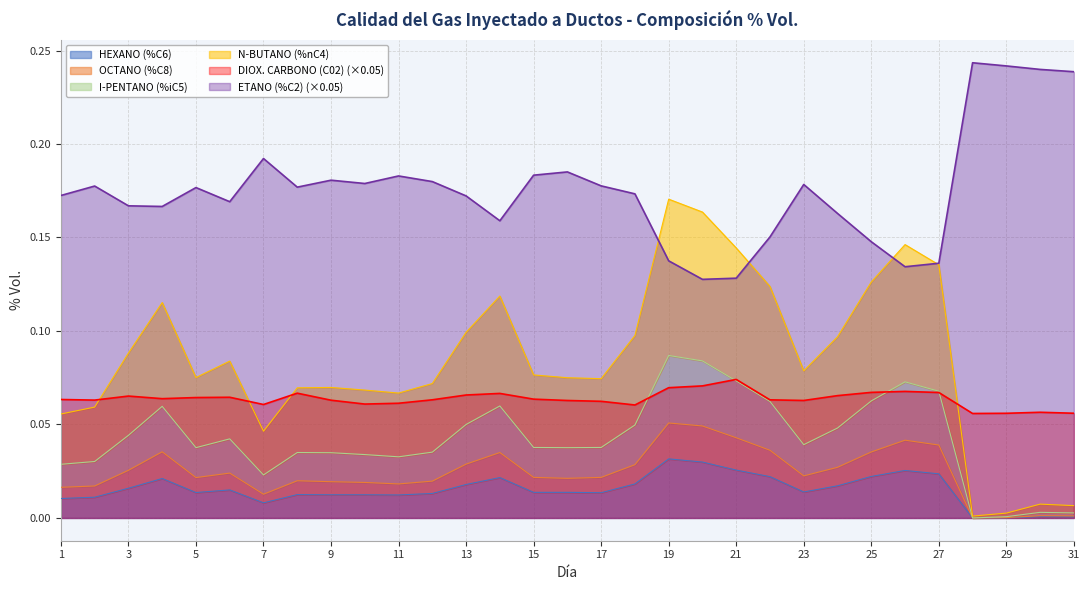

What is the difference between the maximum and second lowest values in the I-PENTANO (%iC5) series?

0.1